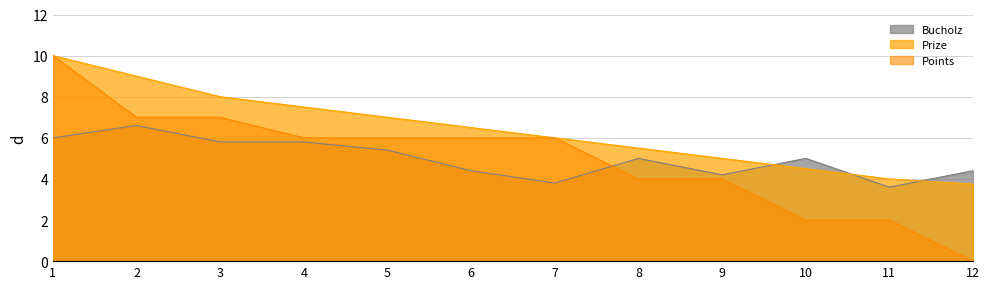

What are all the series names shown in the legend?

Bucholz, Prize, Points